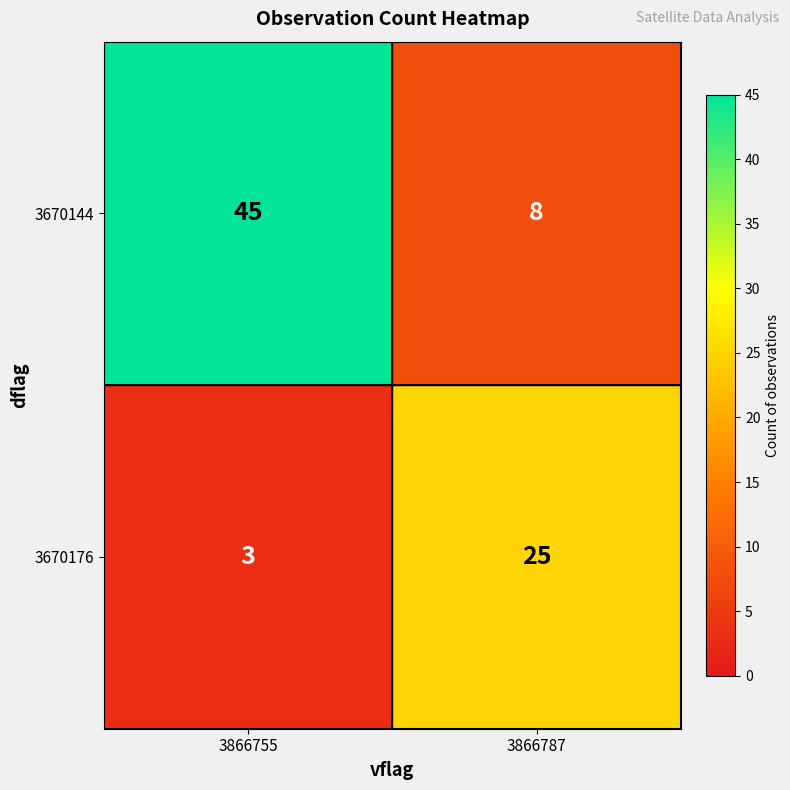

How many data points does each series have?

2